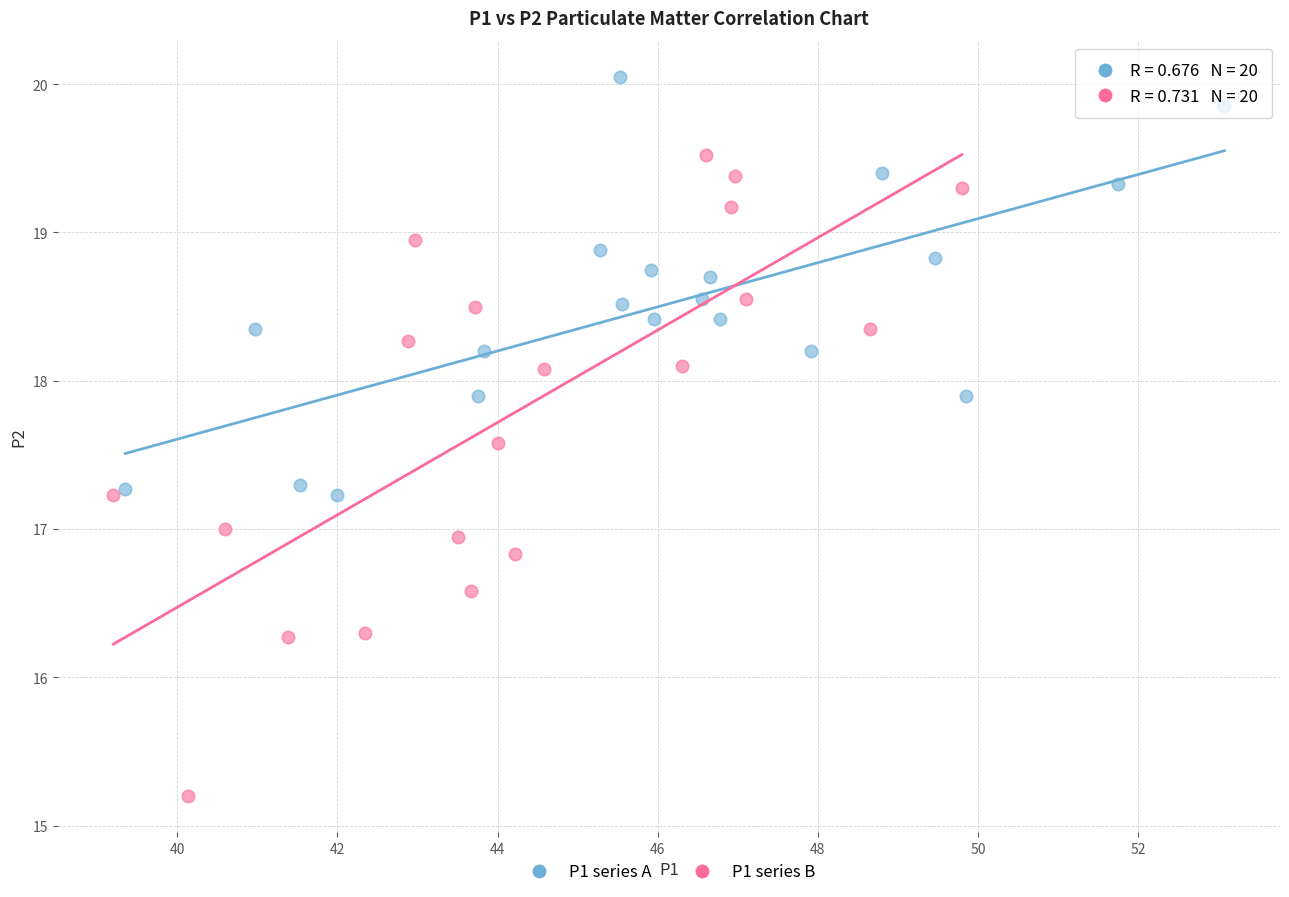

Which series contains the highest Y value?

P1 series A